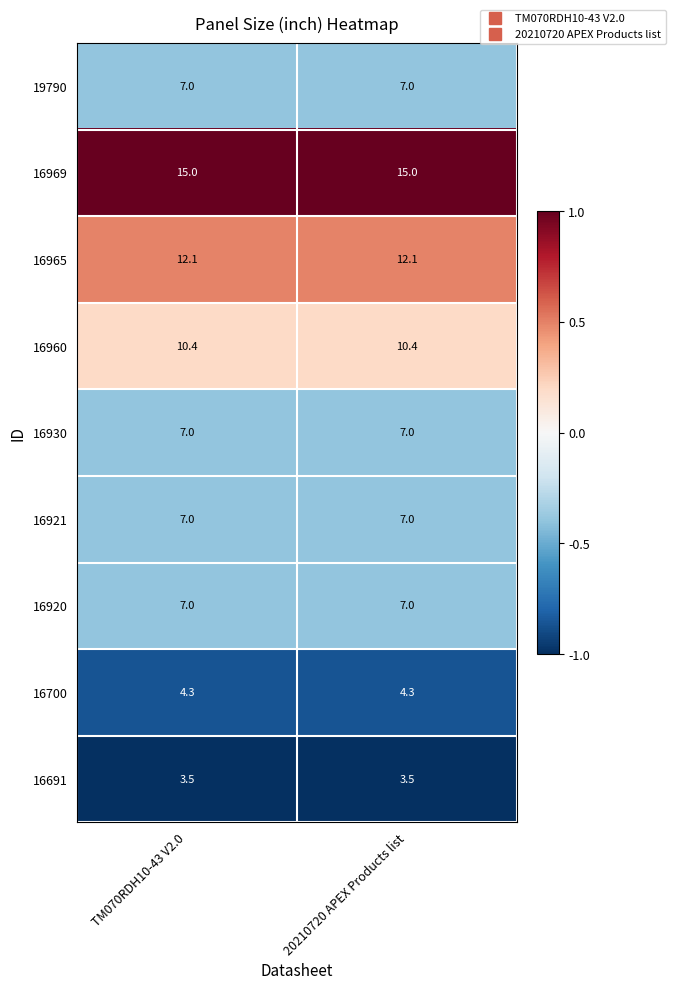

What is the sum of all 16700 values?

8.6